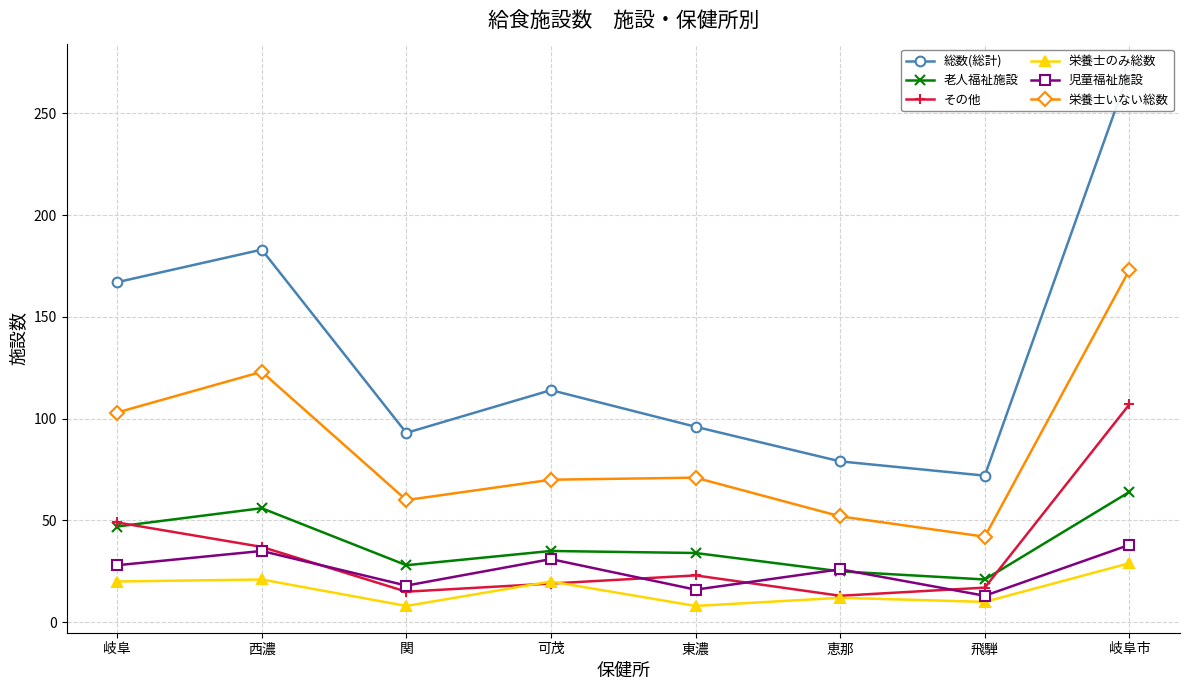

Is it true that 総数(総計) equals 28 at 東濃?

False